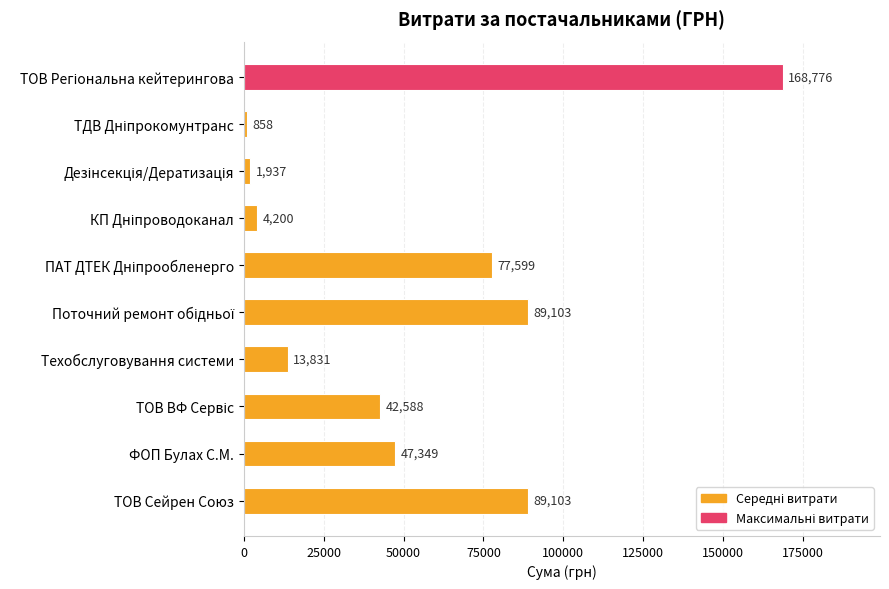

What is the average value?

53534.4